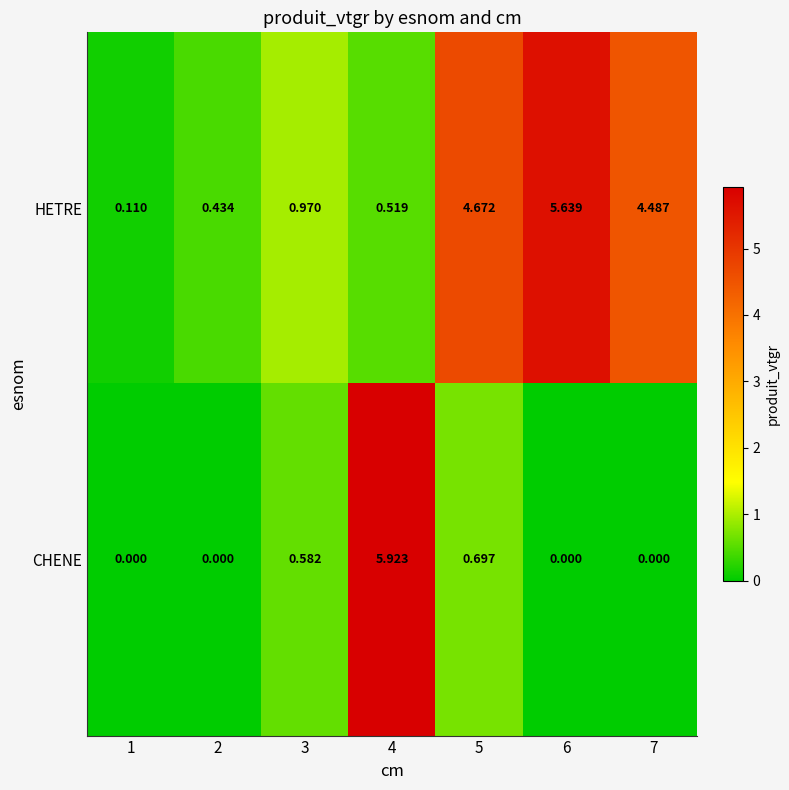

Between 1 and 3, which series saw the biggest shift?

HETRE